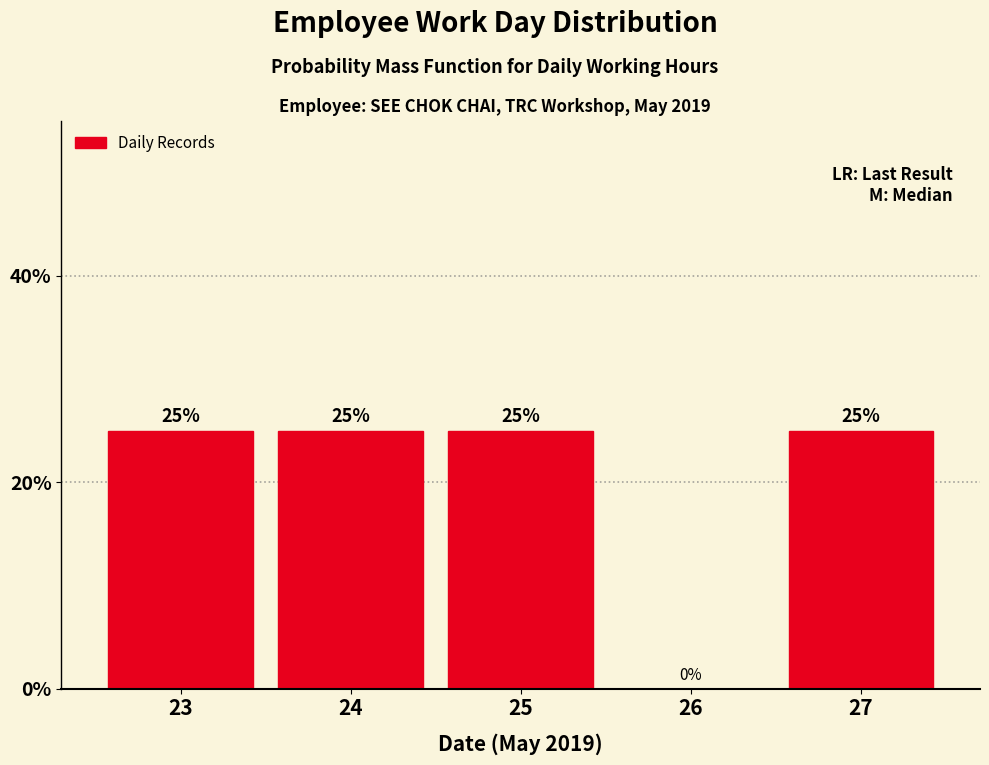

Reading right to left, what are all the values shown in this chart?

27=25	26=0	25=25	24=25	23=25